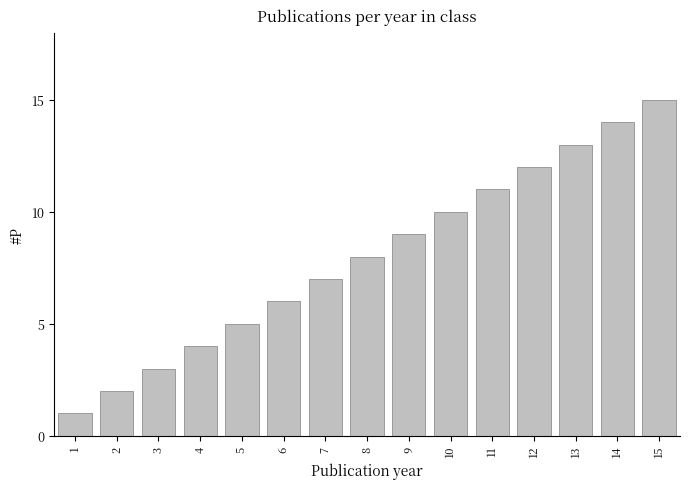

What is the value of the 1st bar from the left?

1